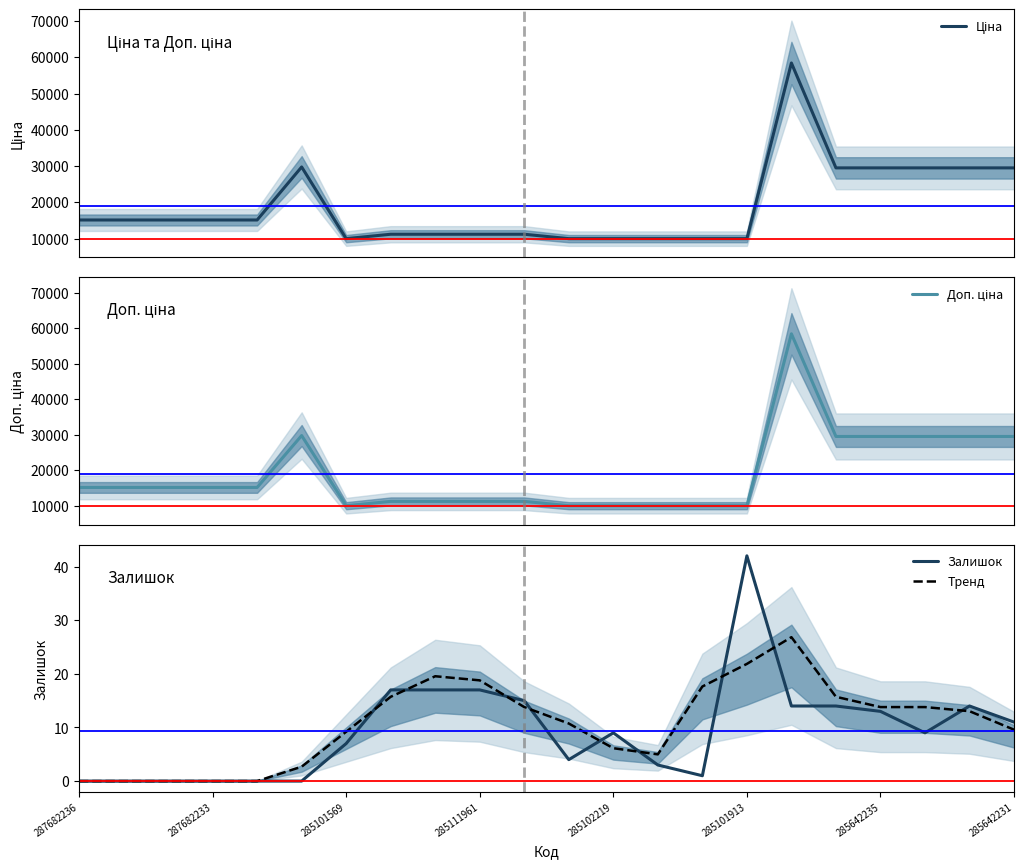

What is the label of the 15th point from the left?

14